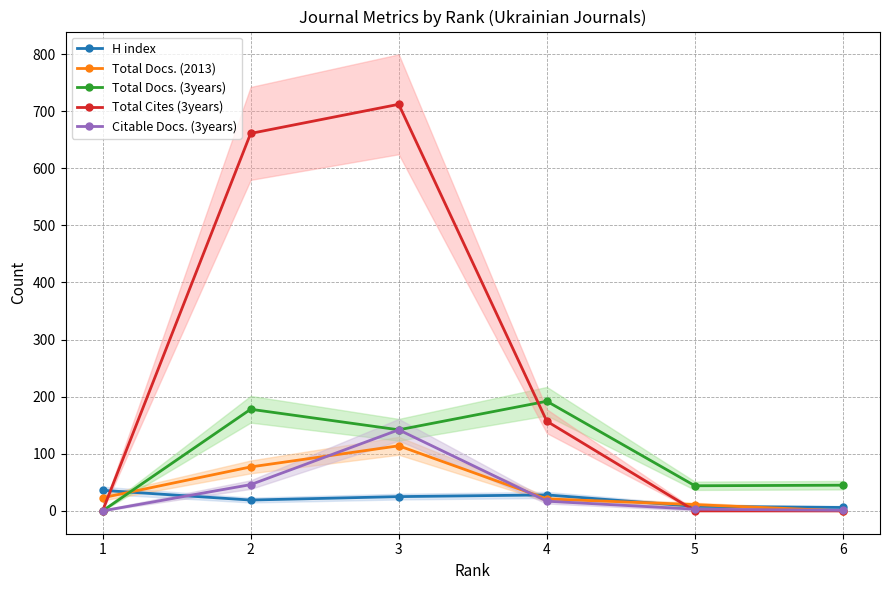

What is the difference between the Total Docs. (3years) values at 2 and 4?

14